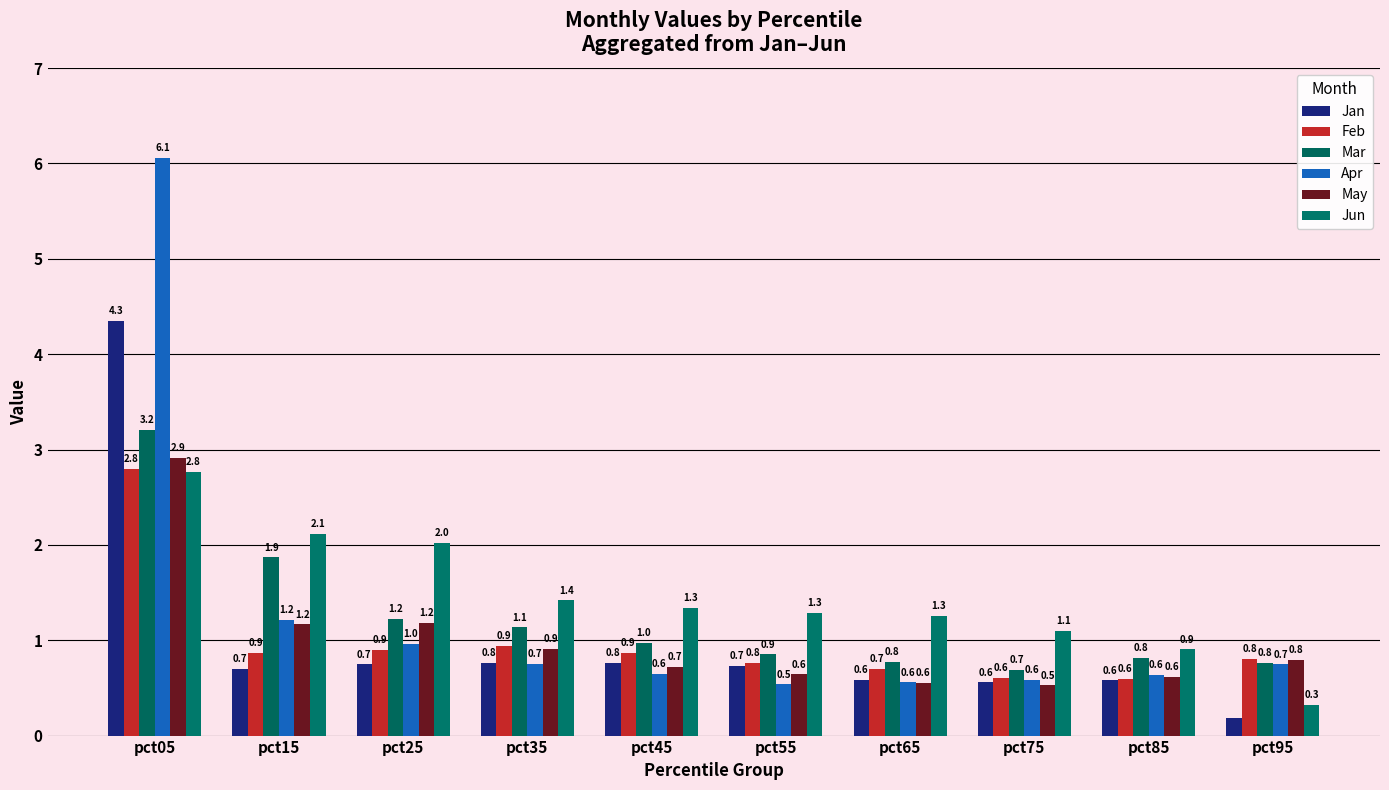

At which category is the sum across all series the highest?

pct05